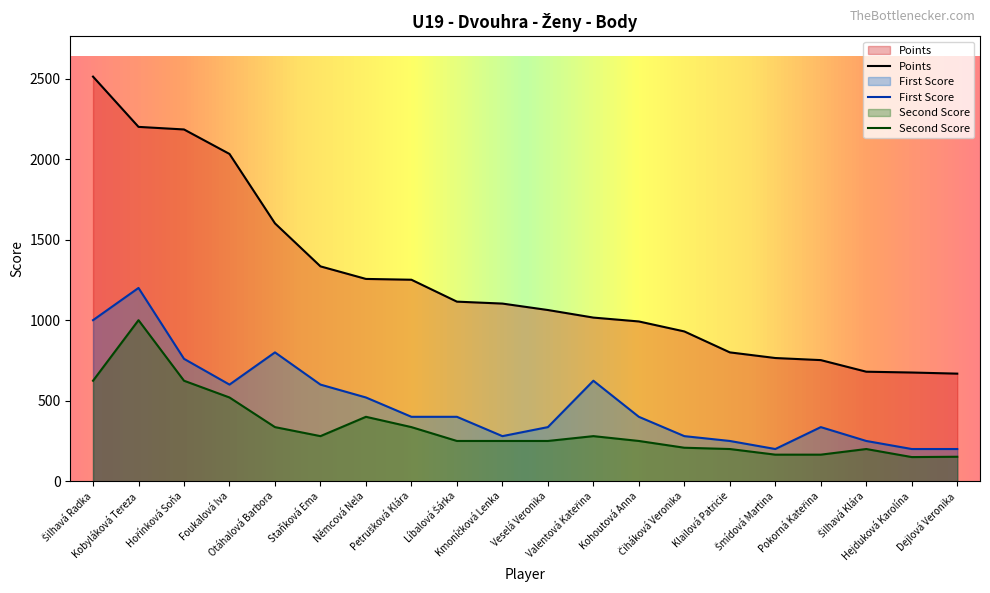

True or false: First Score and Points cross at least once.

False